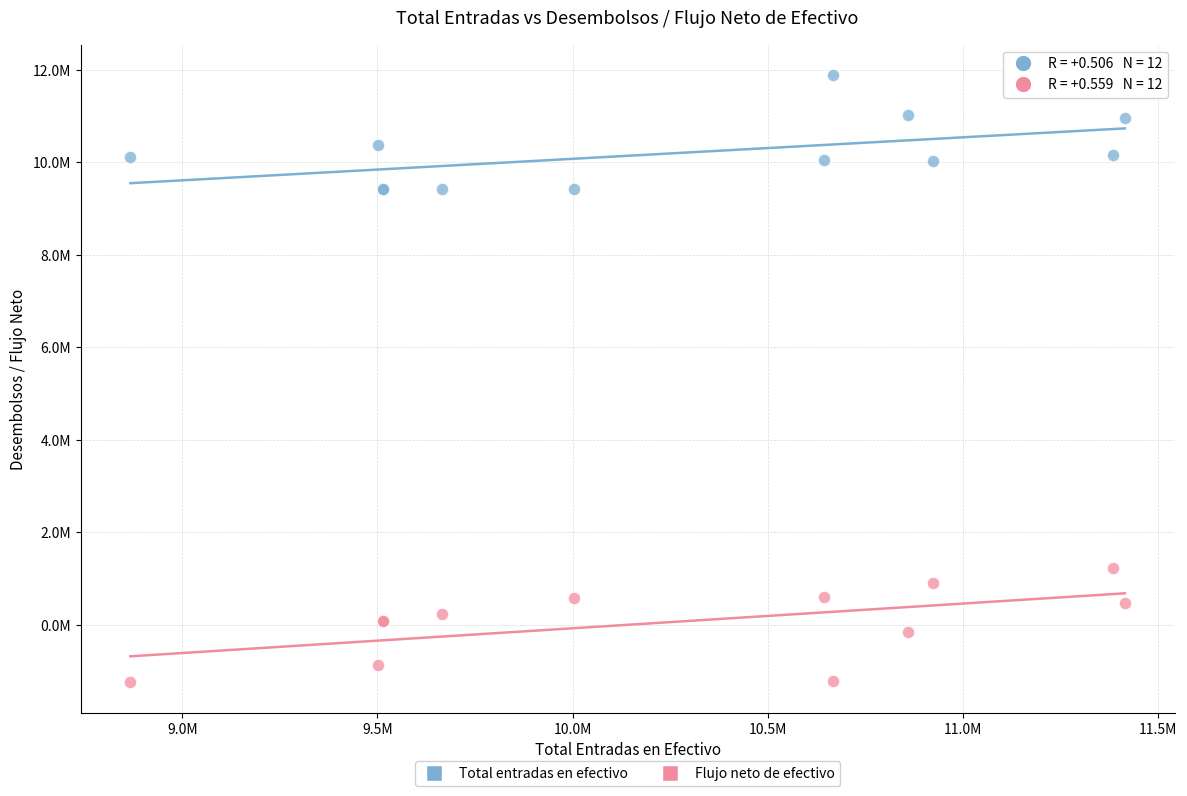

What are all the series names shown in the legend?

Total entradas en efectivo, Flujo neto de efectivo